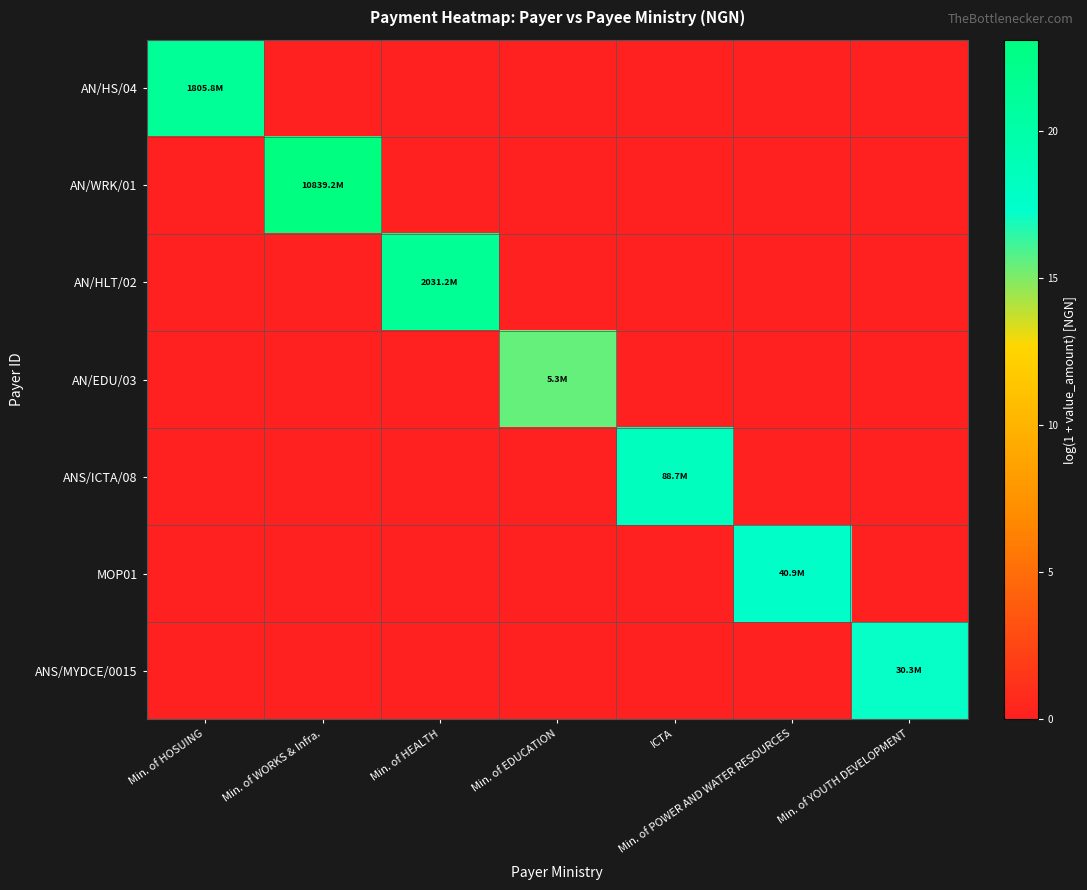

Reading left to right, transcribe all the data shown in this chart.

AN/HS/04: Min. of HOSUING=21.3	Min. of WORKS & Infra.=0.0	Min. of HEALTH=0.0	Min. of EDUCATION=0.0	ICTA=0.0	Min. of POWER AND WATER RESOURCES=0.0	Min. of YOUTH DEVELOPMENT=0.0
AN/WRK/01: Min. of HOSUING=0.0	Min. of WORKS & Infra.=23.1	Min. of HEALTH=0.0	Min. of EDUCATION=0.0	ICTA=0.0	Min. of POWER AND WATER RESOURCES=0.0	Min. of YOUTH DEVELOPMENT=0.0
AN/HLT/02: Min. of HOSUING=0.0	Min. of WORKS & Infra.=0.0	Min. of HEALTH=21.4	Min. of EDUCATION=0.0	ICTA=0.0	Min. of POWER AND WATER RESOURCES=0.0	Min. of YOUTH DEVELOPMENT=0.0
AN/EDU/03: Min. of HOSUING=0.0	Min. of WORKS & Infra.=0.0	Min. of HEALTH=0.0	Min. of EDUCATION=15.5	ICTA=0.0	Min. of POWER AND WATER RESOURCES=0.0	Min. of YOUTH DEVELOPMENT=0.0
ANS/ICTA/08: Min. of HOSUING=0.0	Min. of WORKS & Infra.=0.0	Min. of HEALTH=0.0	Min. of EDUCATION=0.0	ICTA=18.3	Min. of POWER AND WATER RESOURCES=0.0	Min. of YOUTH DEVELOPMENT=0.0
MOP01: Min. of HOSUING=0.0	Min. of WORKS & Infra.=0.0	Min. of HEALTH=0.0	Min. of EDUCATION=0.0	ICTA=0.0	Min. of POWER AND WATER RESOURCES=17.5	Min. of YOUTH DEVELOPMENT=0.0
ANS/MYDCE/0015: Min. of HOSUING=0.0	Min. of WORKS & Infra.=0.0	Min. of HEALTH=0.0	Min. of EDUCATION=0.0	ICTA=0.0	Min. of POWER AND WATER RESOURCES=0.0	Min. of YOUTH DEVELOPMENT=17.2